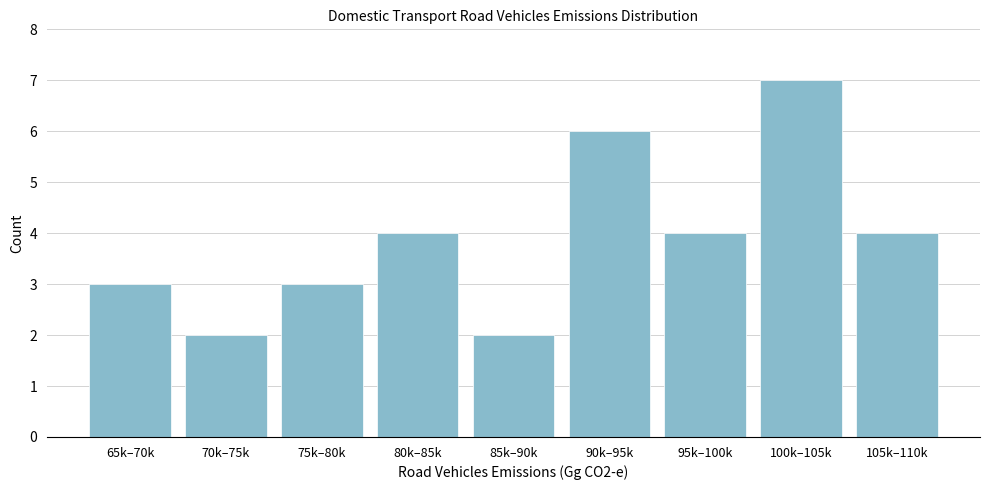

Reading left to right, transcribe all the data shown in this chart.

3	2	3	4	2	6	4	7	4